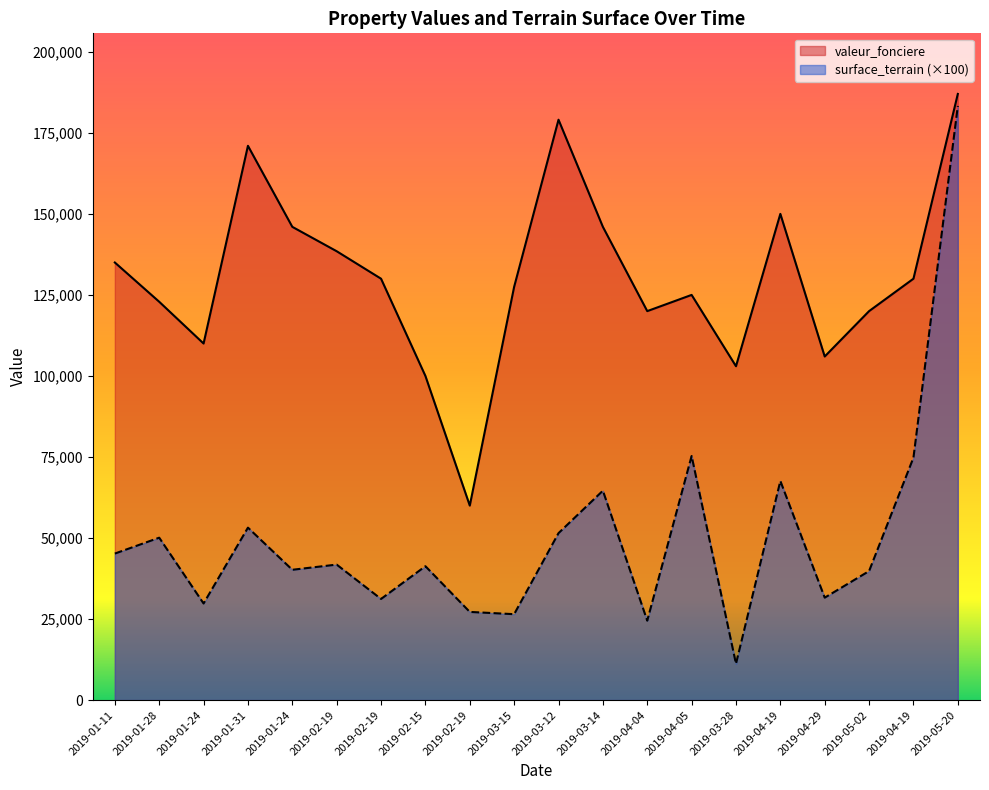

Between 2019-05-20 and 2019-05-02, which is larger?

2019-05-20